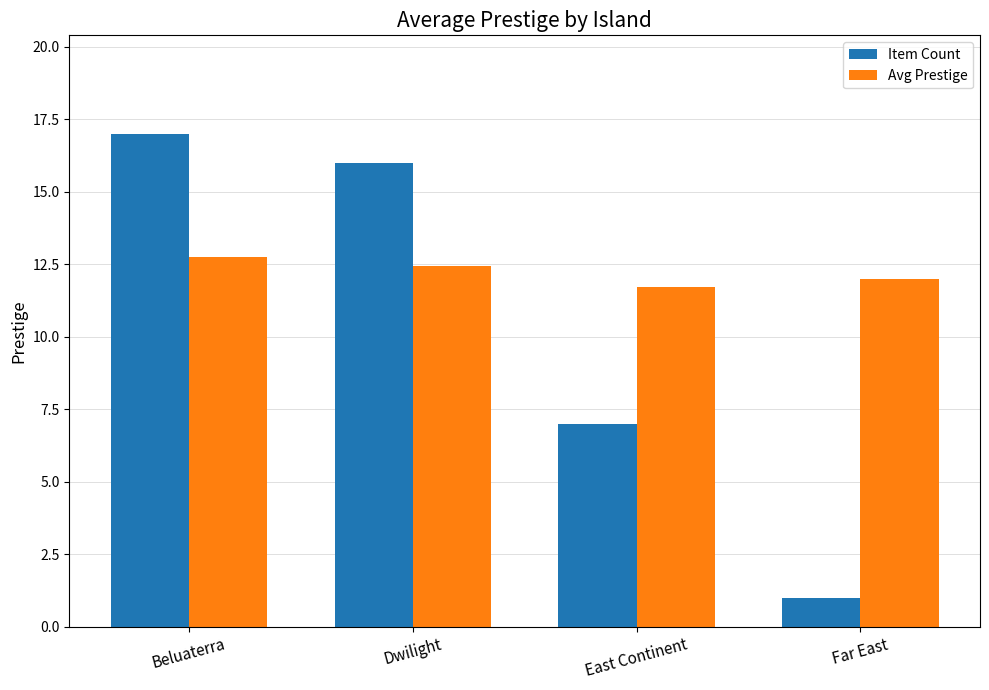

Which category has the highest value in the Item Count series?

Beluaterra